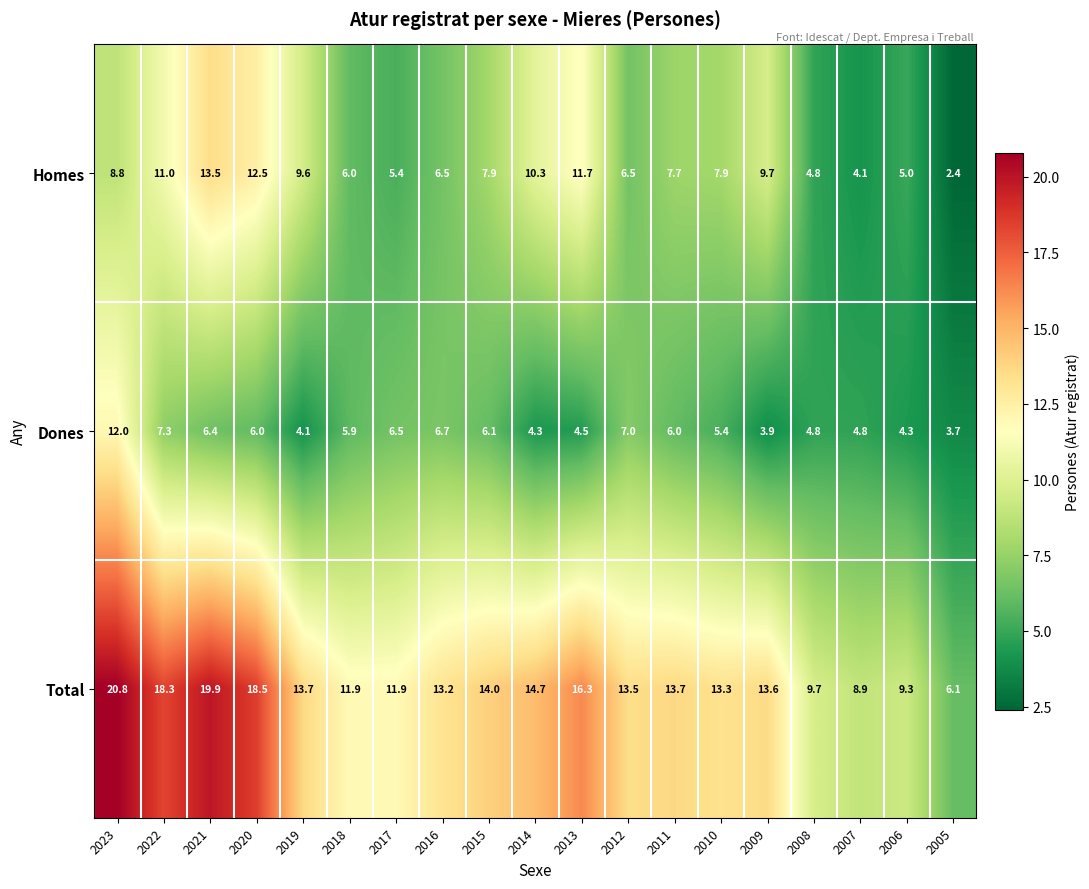

How many distinct data groups are displayed?

3